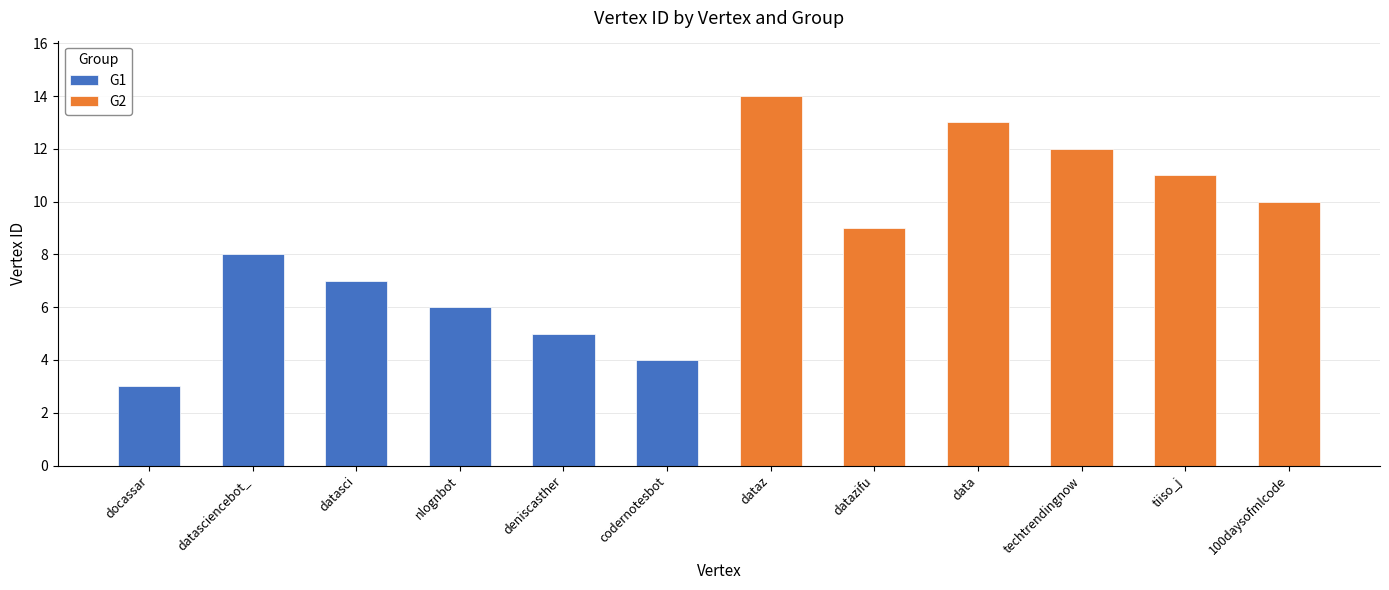

Rank the categories by value from highest to lowest.

dataz, data, techtrendingnow, tiiso_j, 100daysofmlcode, datazifu, datasciencebot_, datasci, nlognbot, deniscasther, codernotesbot, docassar